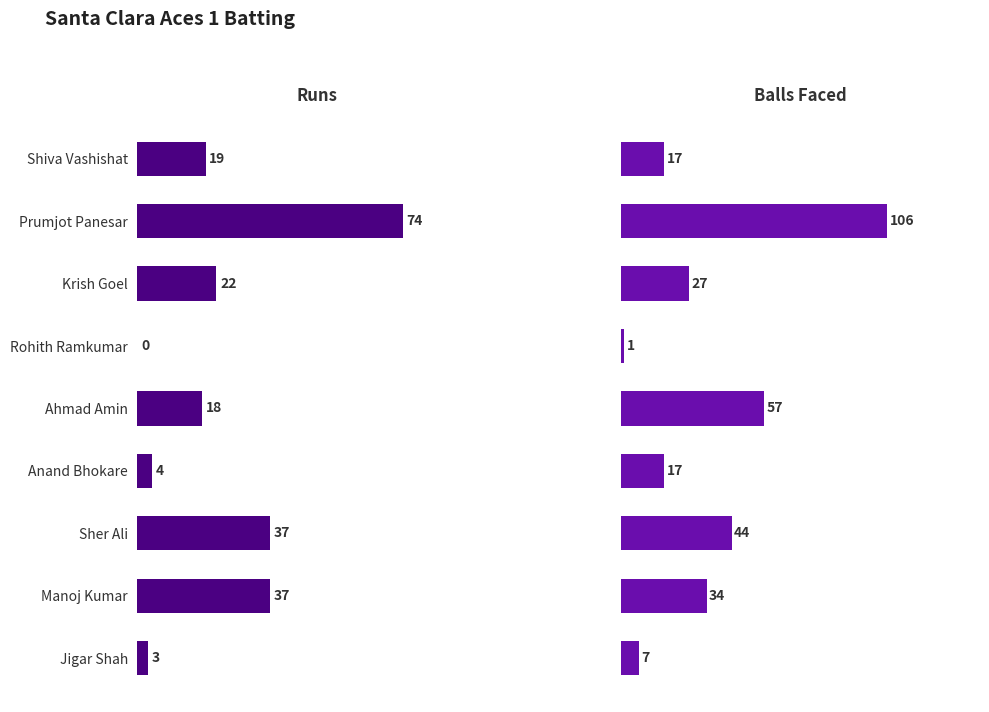

Between Rohith Ramkumar and Manoj Kumar, which series saw the biggest shift?

Runs